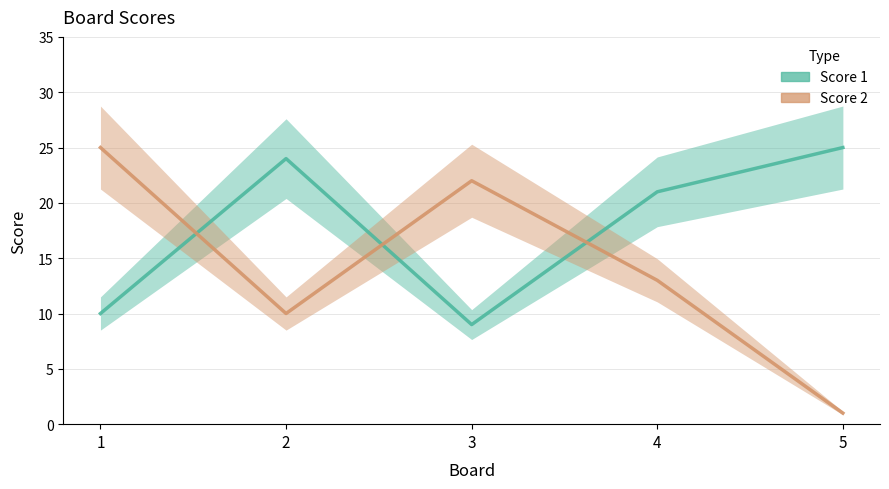

How many values in the Score 1 series exceed 21?

2